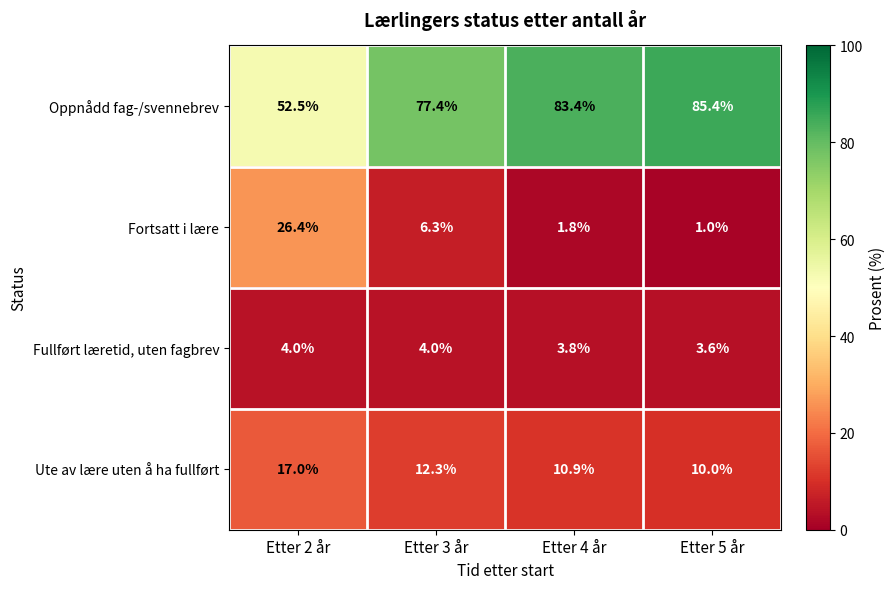

Between Etter 2 år and Etter 3 år, which series saw the biggest shift?

Oppnådd fag-/svennebrev